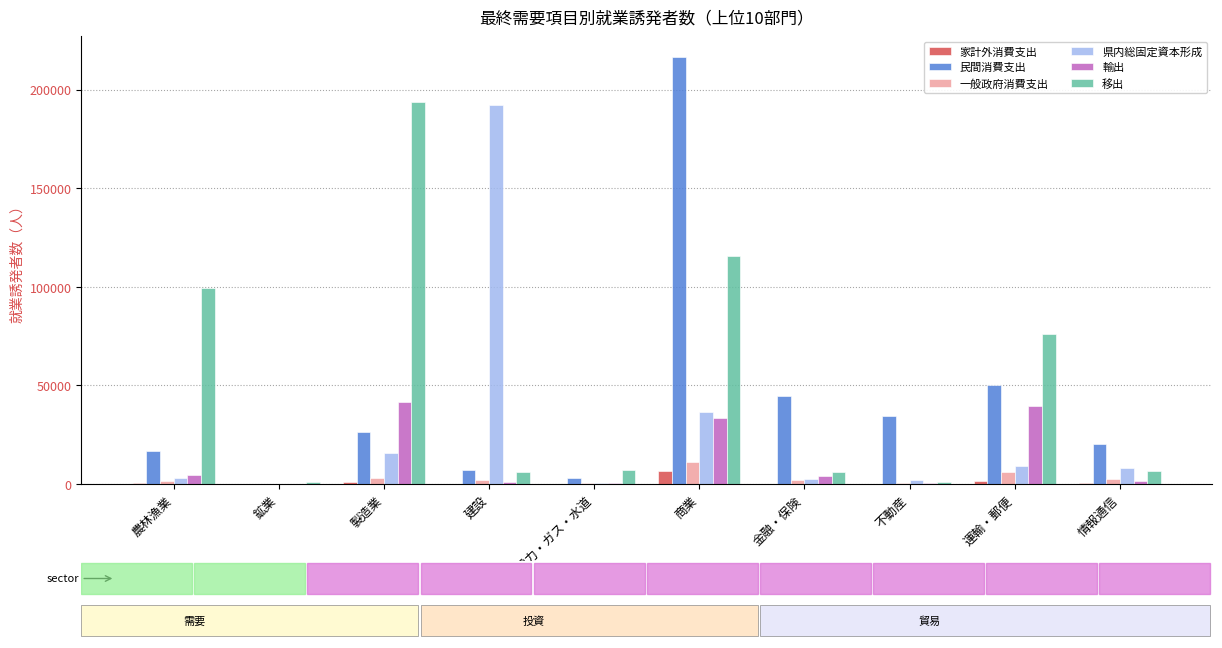

At which category is the sum across all series the highest?

商業